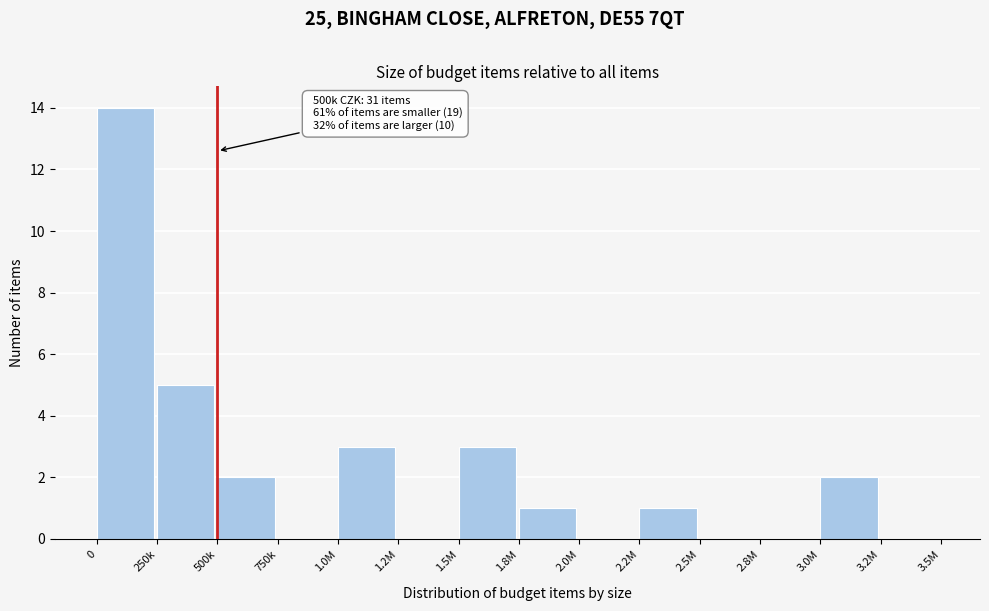

Reading left to right, extract all data points from this chart.

0=14	250k=5	500k=2	750k=0	1.0M=3	1.2M=0	1.5M=3	1.8M=1	2.0M=0	2.2M=1	2.5M=0	2.8M=0	3.0M=2	3.2M=0